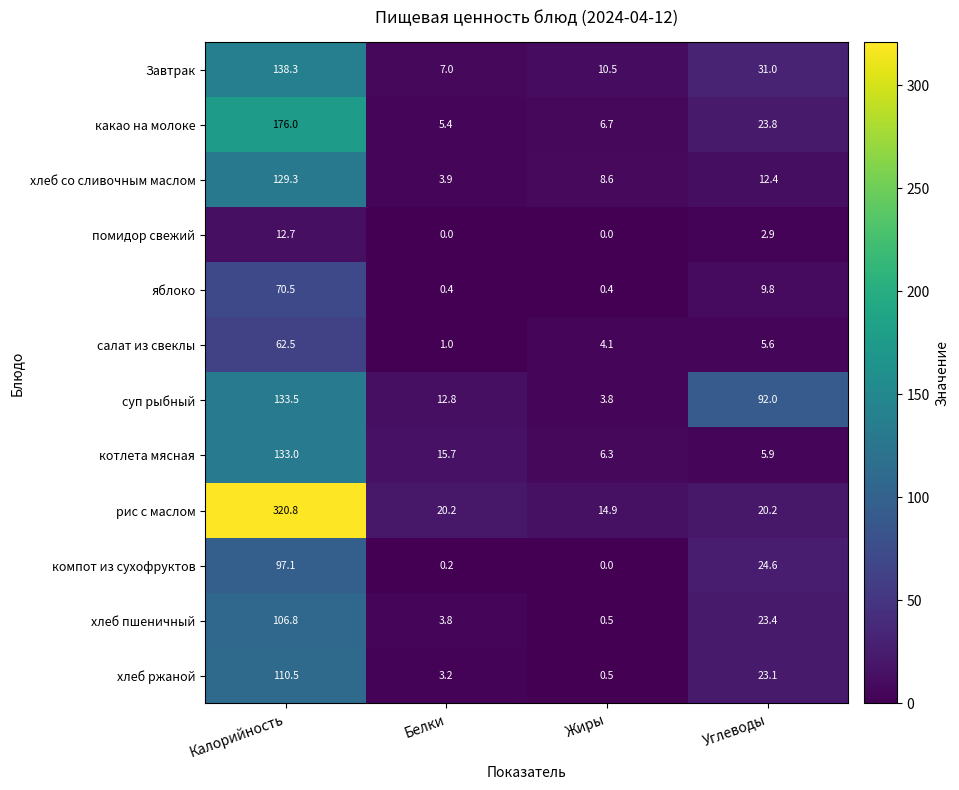

What is the difference between the maximum and minimum values in the хлеб ржаной series?

110.0